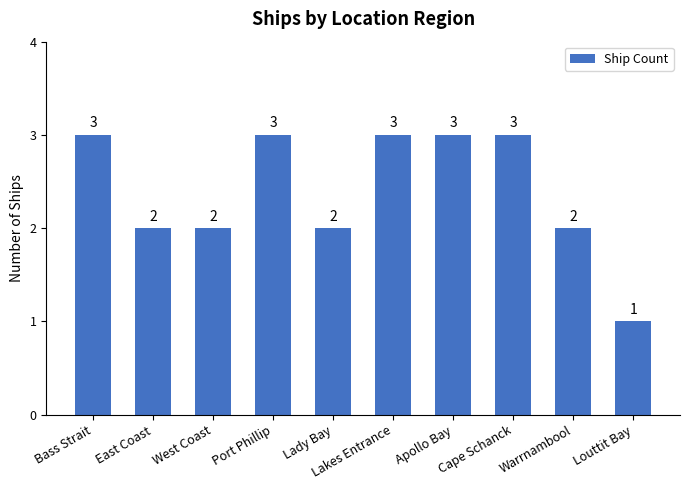

How many values are between 2 and 3?

9